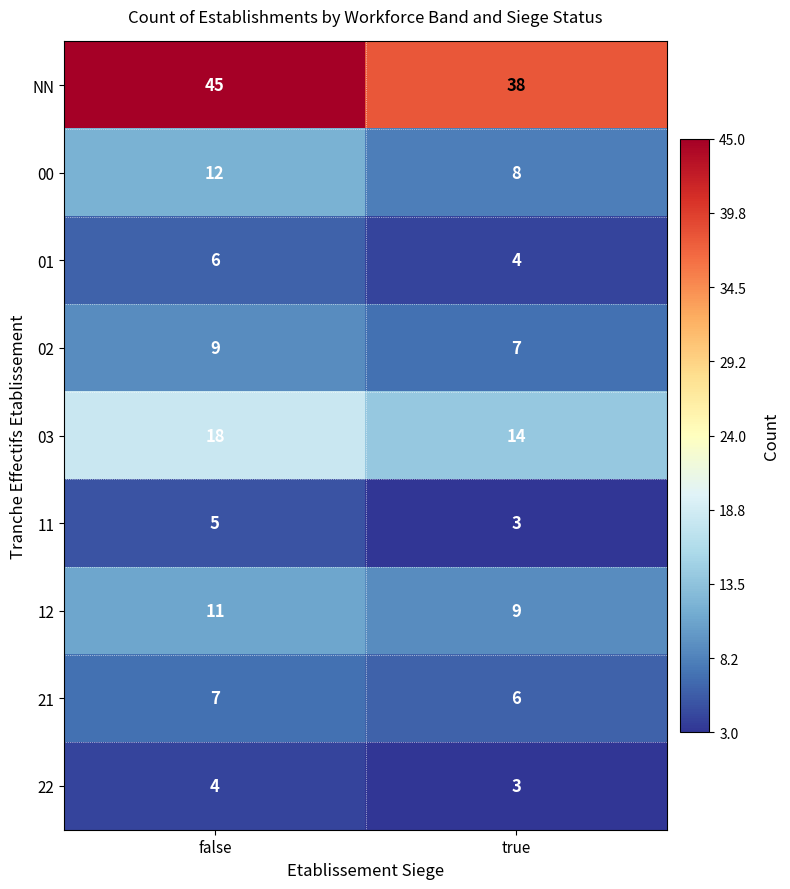

What is the highest value of the 22 series?

4